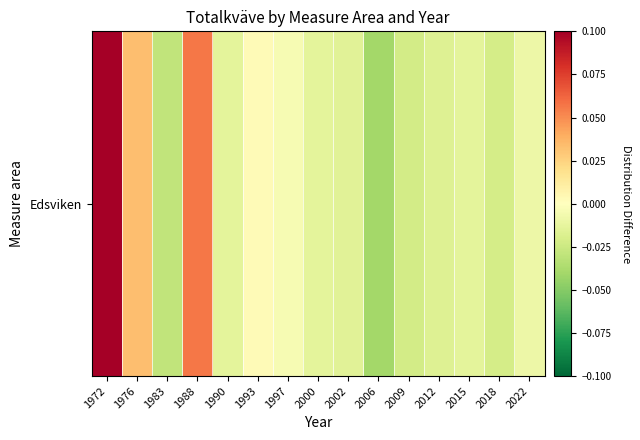

How many values are below 0?

11